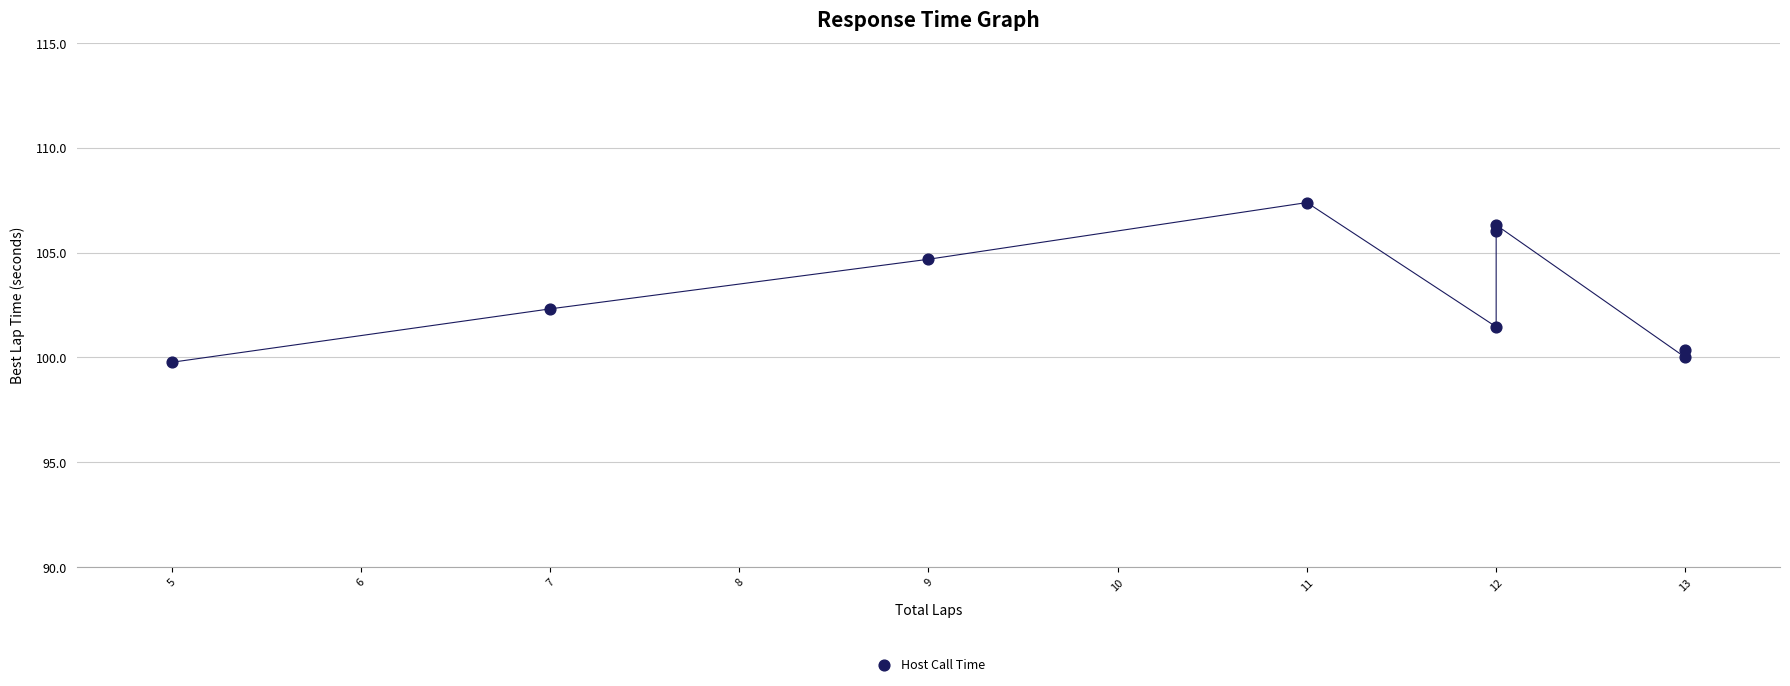

What is the range of Y values (max minus min)?

7.6